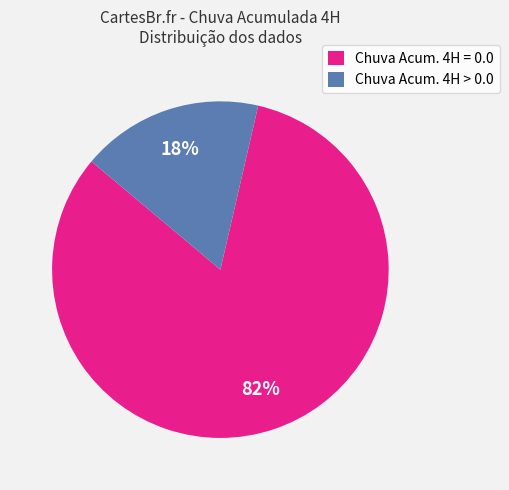

Rank the categories by value from lowest to highest.

Chuva Acum. 4H > 0.0, Chuva Acum. 4H = 0.0